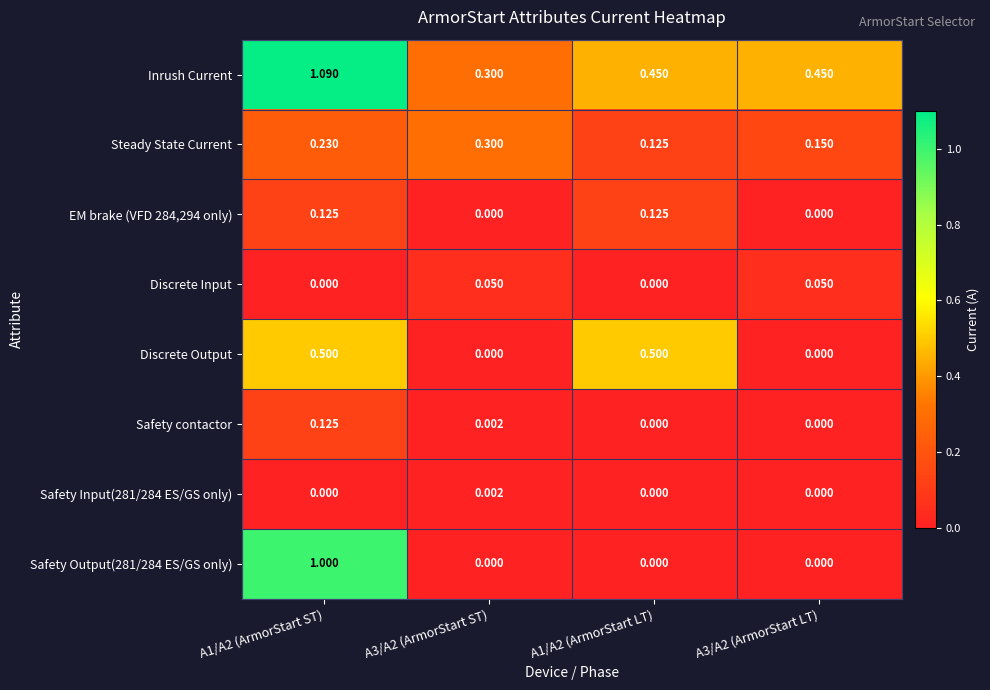

Is the value of Discrete Output at A1/A2 (ArmorStart ST) greater than the value of Safety contactor at A3/A2 (ArmorStart ST)?

Yes